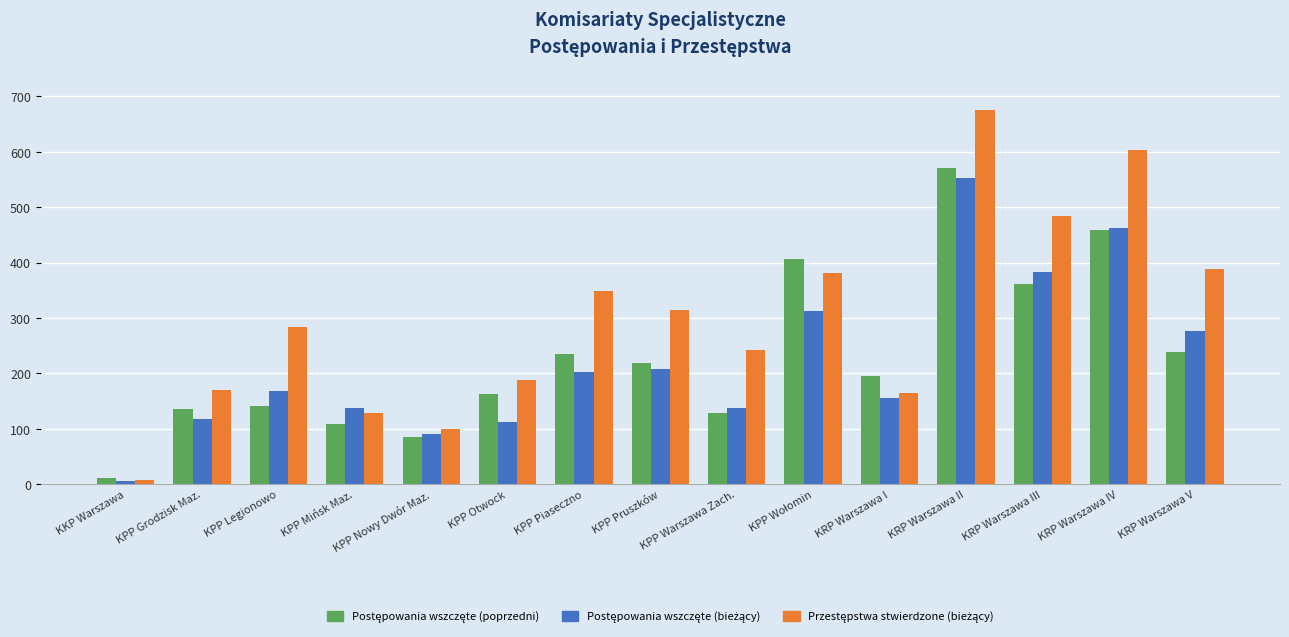

What is the difference between the highest and lowest values at KPP Mińsk Maz.?

30